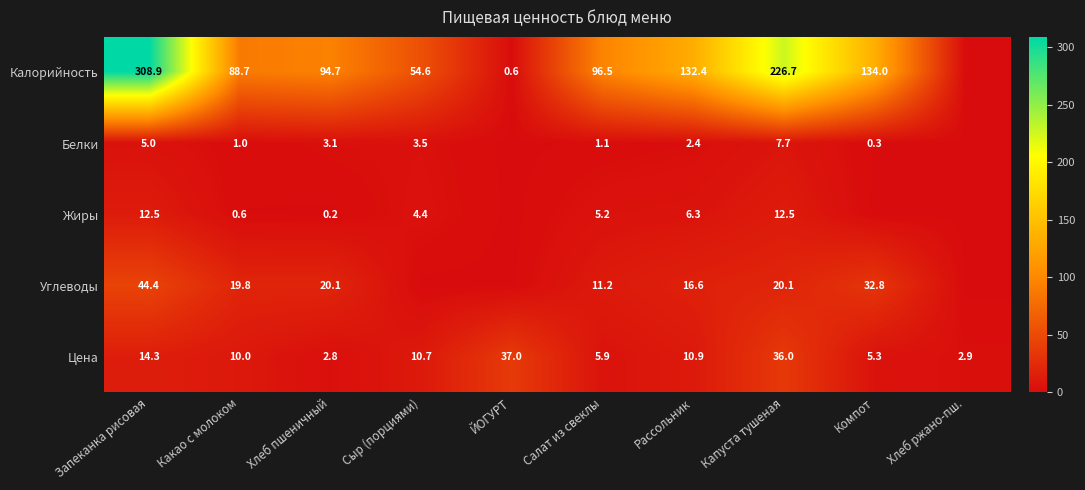

Which label corresponds to the smallest value in the chart?

Хлеб ржано-пш.